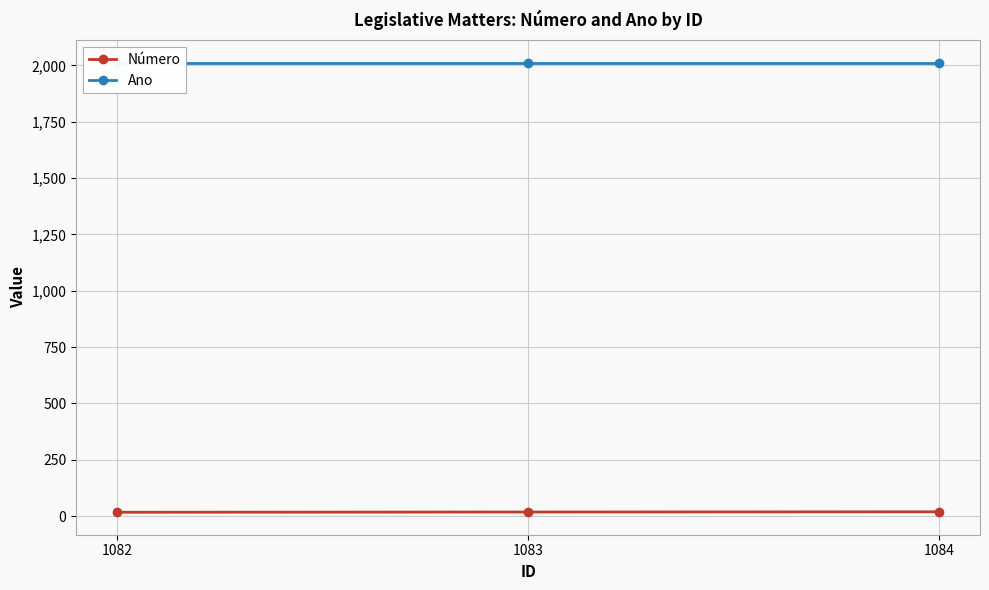

What is the difference between the highest and lowest values at 1082?

1995